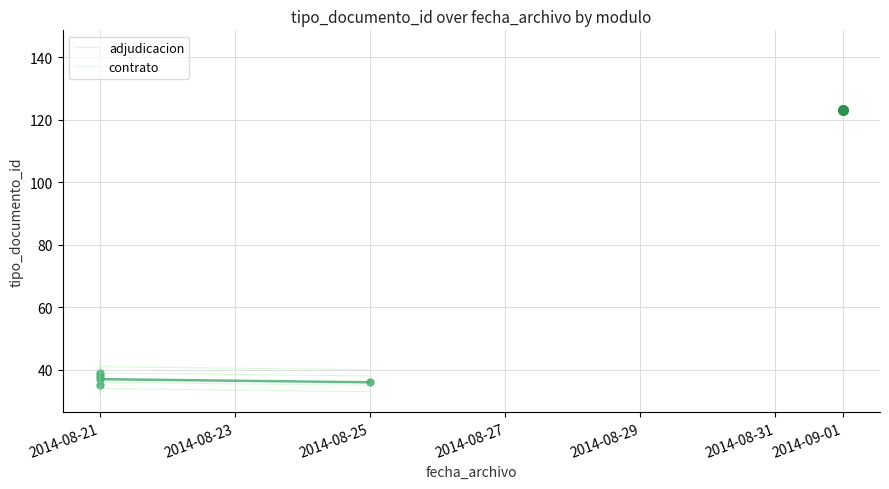

What is the sum of the values at 2014-08-25 and 2014-08-21?

79